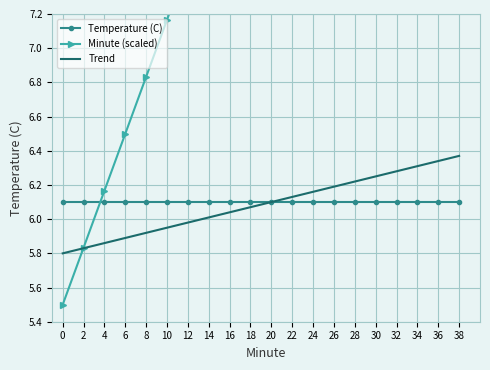

What is the sum of all Minute (scaled) values?

173.3